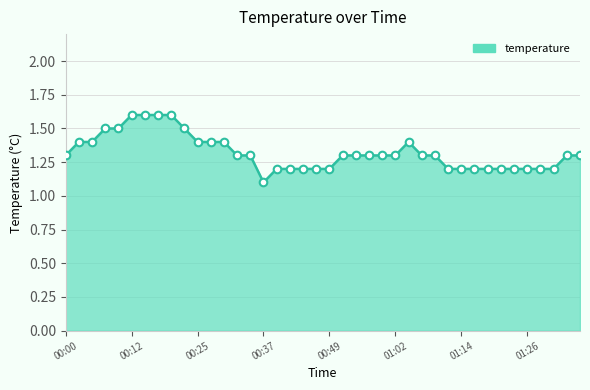

What is the difference between the maximum and minimum values?

0.5